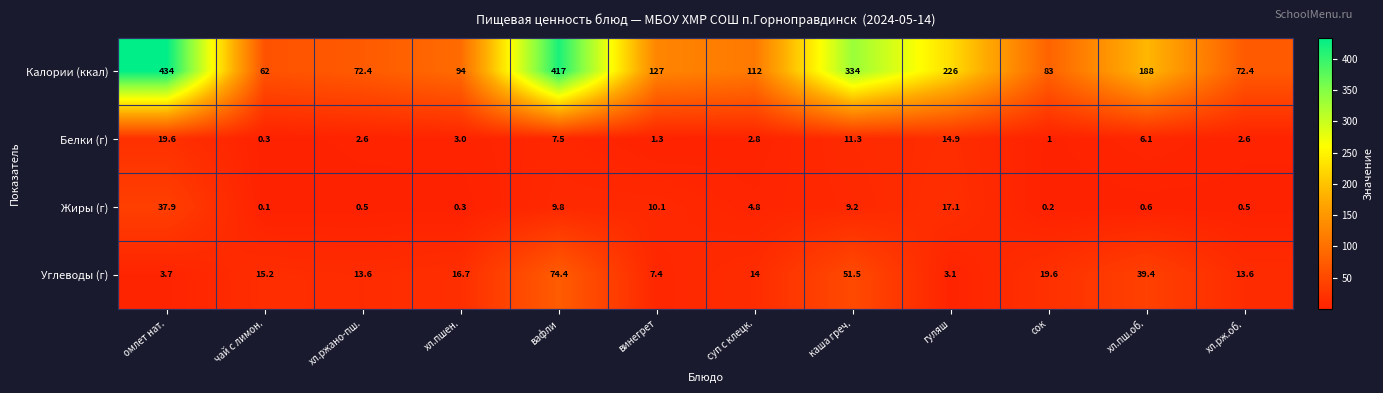

Is it true that Калории (ккал) equals 104.2 at чай с лимон.?

False